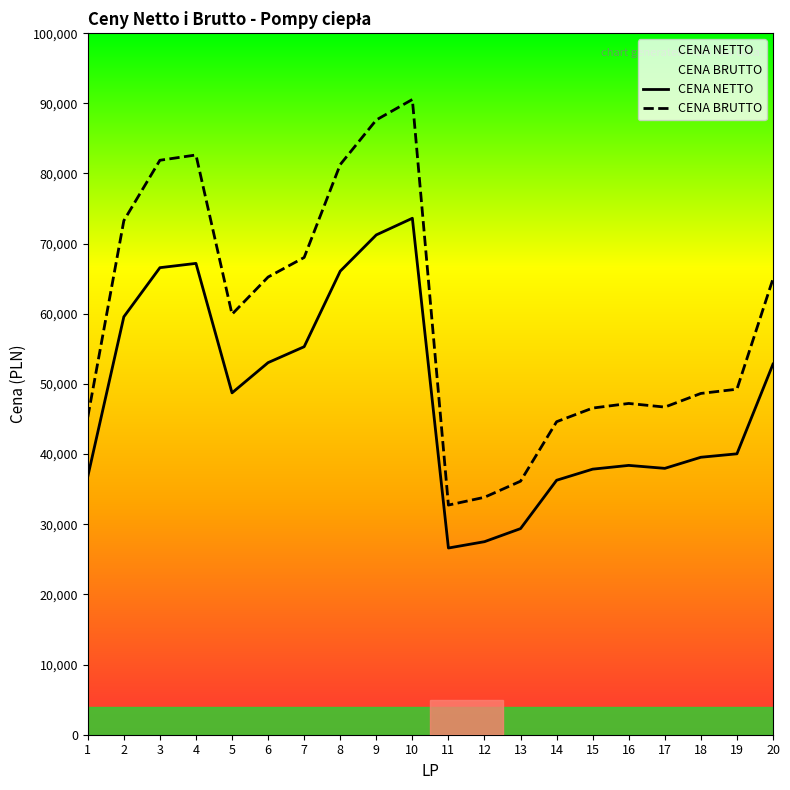

How many data points in CENA BRUTTO are less than 59935?

10